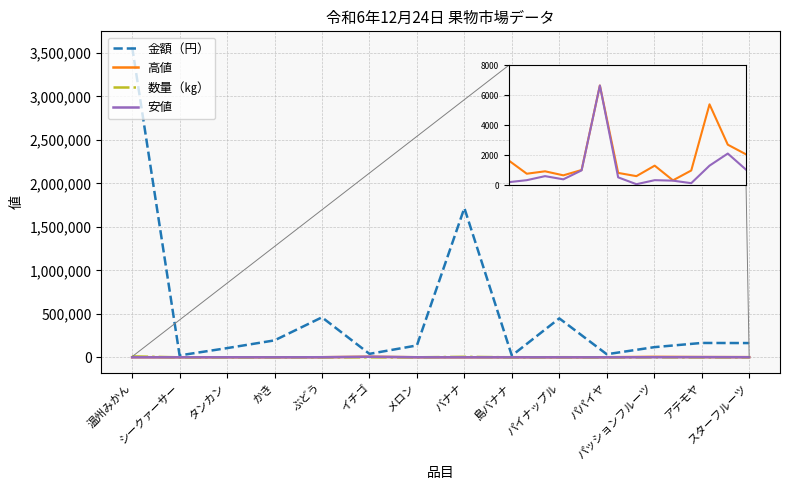

Does the chart display data point markers on the line(s)?

No